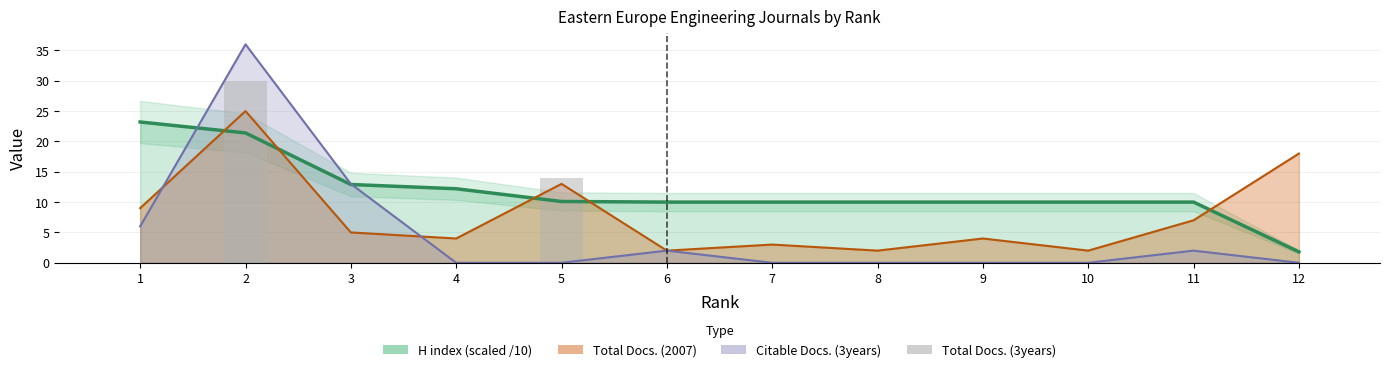

The value at 5 is 22. True or false?

False